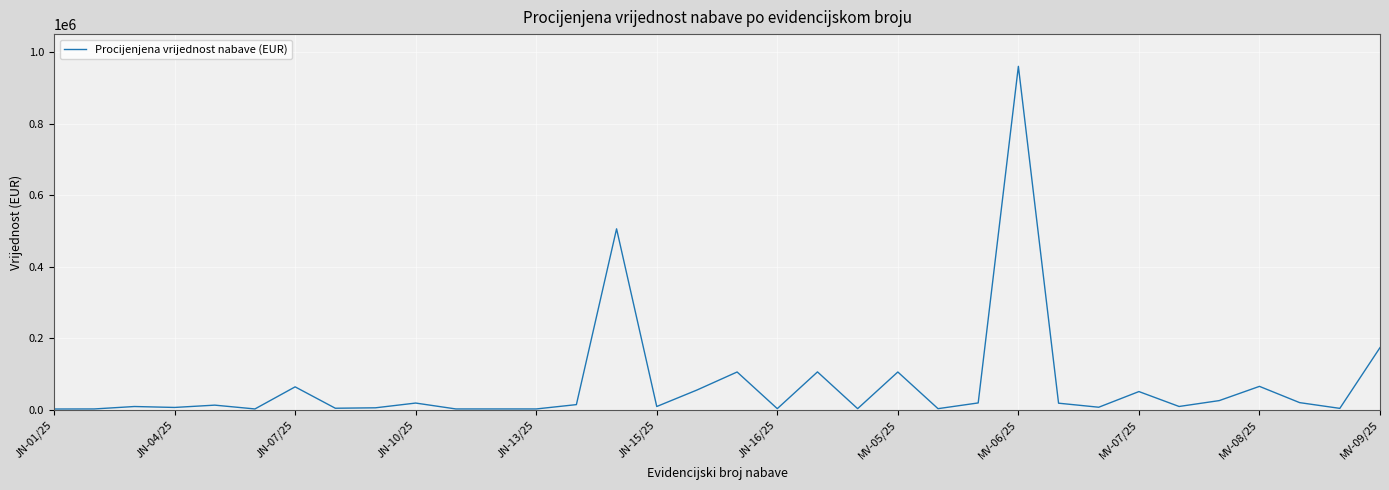

What is the difference between the maximum and minimum values?

957000.0